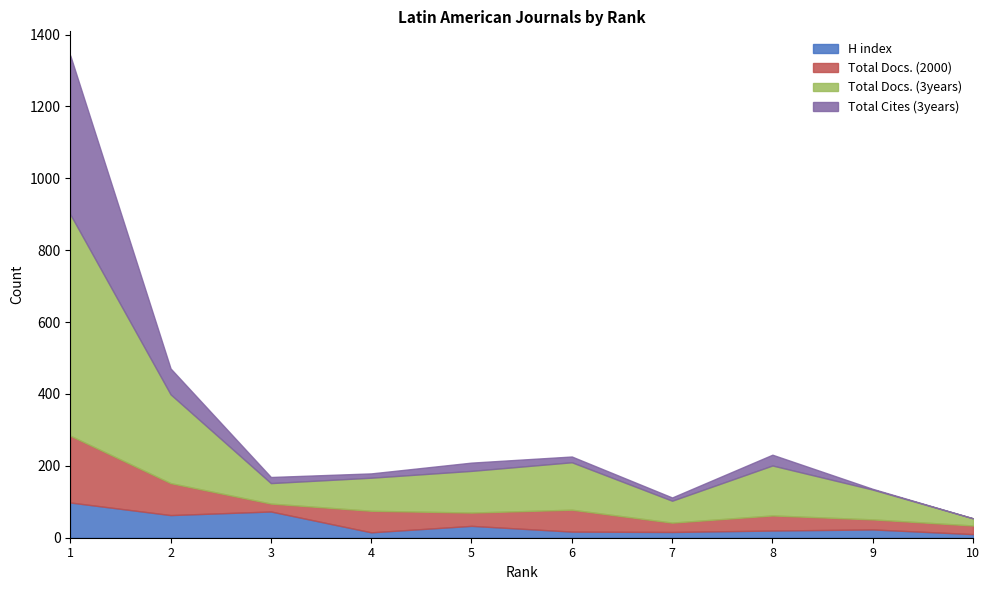

Does the chart display data point markers on the line(s)?

No